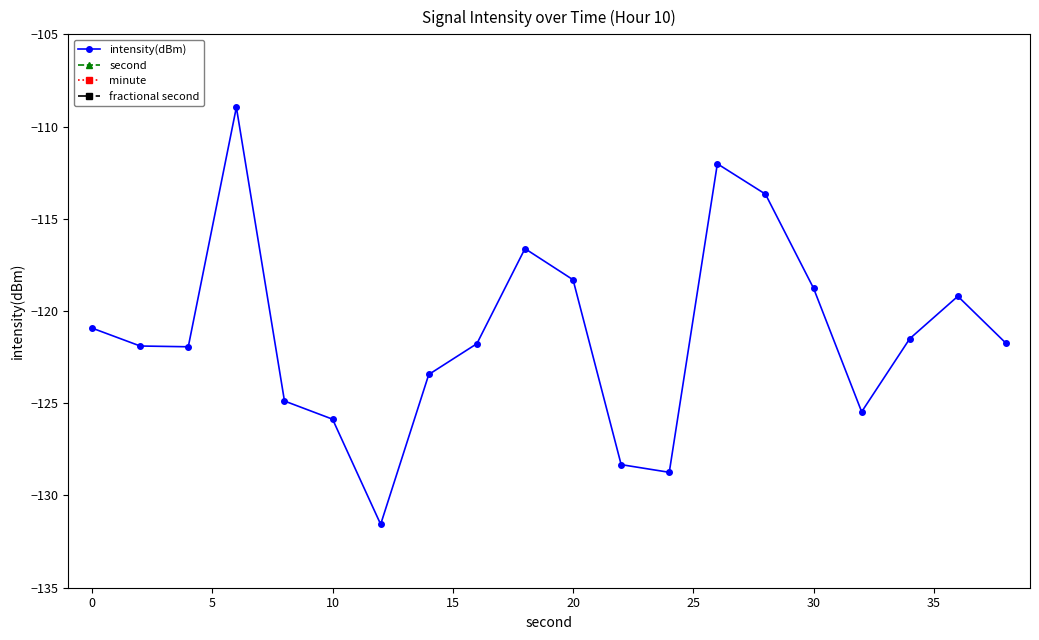

In intensity(dBm), how many points are lower than both neighbors (excluding endpoints)?

4